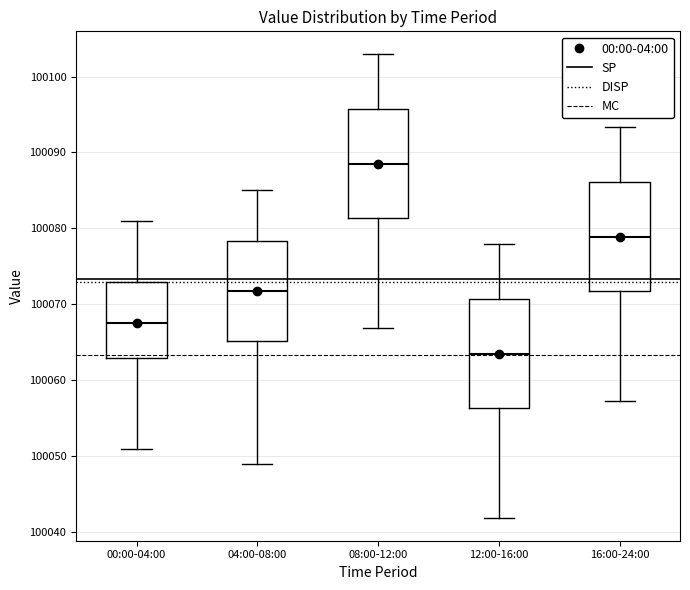

Reading left to right, read every box against the y-axis: the position of its median line, the range the box covers, and the ends of its whiskers. The values are not printed on the chart, so give them approximately, as read against the axis.

00:00-04:00: median 100068, box 100063 to 100073, whiskers 100051 to 100081
04:00-08:00: median 100072, box 100065 to 100078, whiskers 100049 to 100085
08:00-12:00: median 100089, box 100081 to 100096, whiskers 100067 to 100103
12:00-16:00: median 100064, box 100056 to 100071, whiskers 100042 to 100078
16:00-24:00: median 100079, box 100072 to 100086, whiskers 100057 to 100093